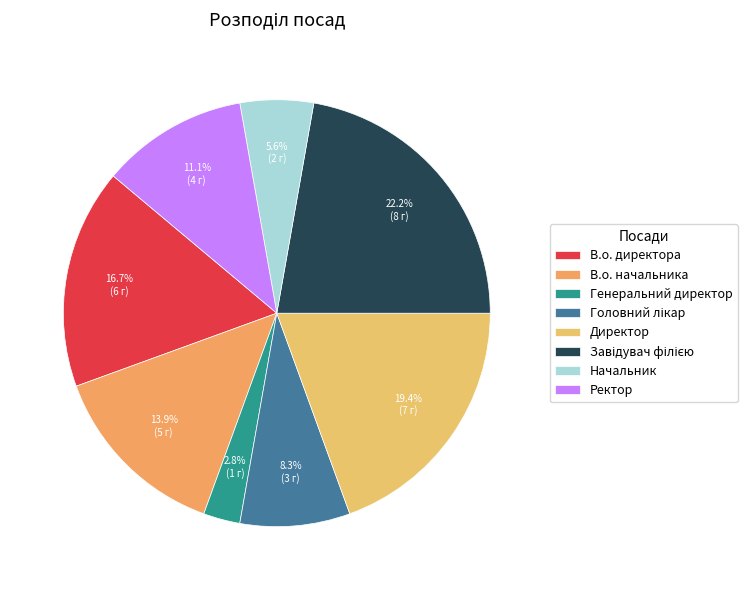

How many slices are in this pie chart?

8